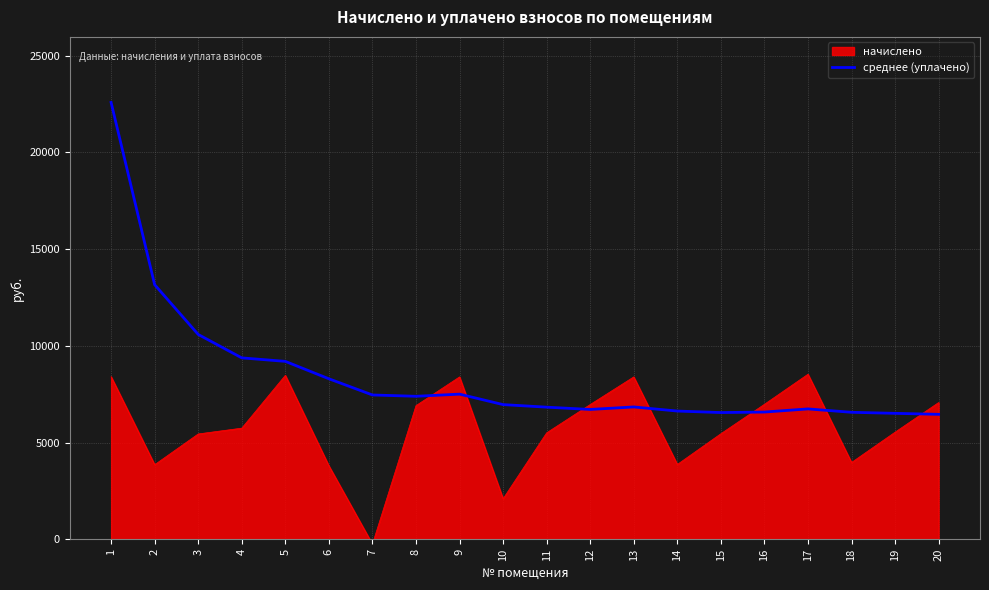

Rank the series by their average value, from highest to lowest.

среднее (уплачено), начислено